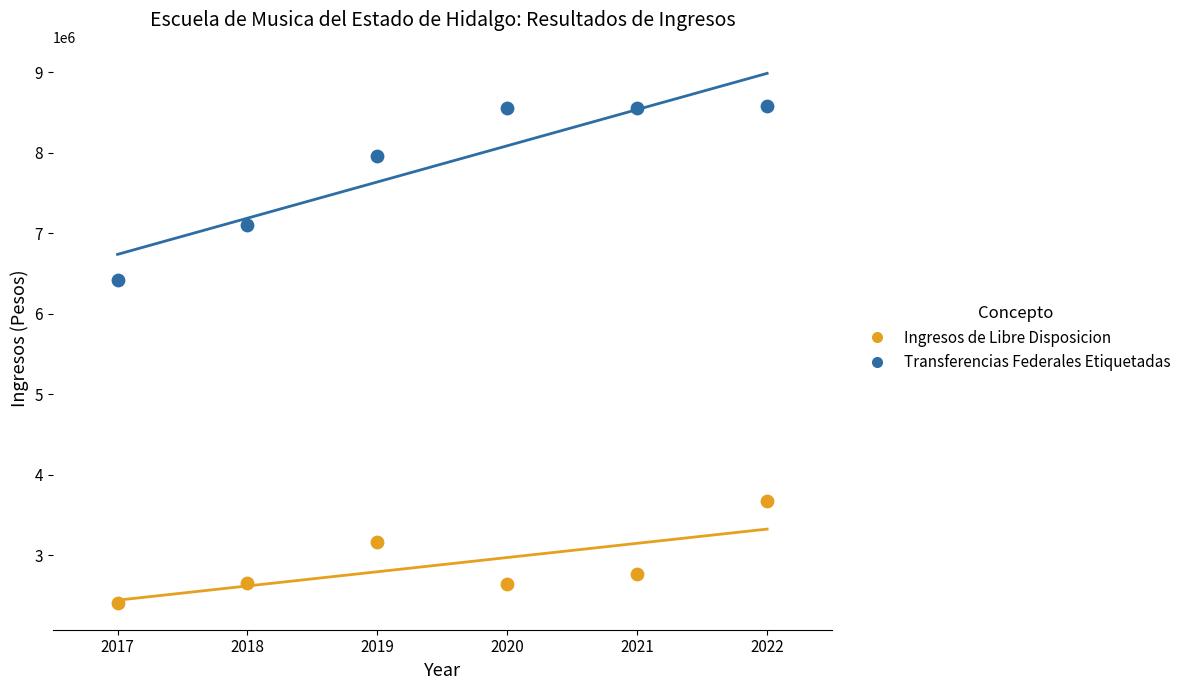

Which series reaches the maximum Y coordinate?

Transferencias Federales Etiquetadas